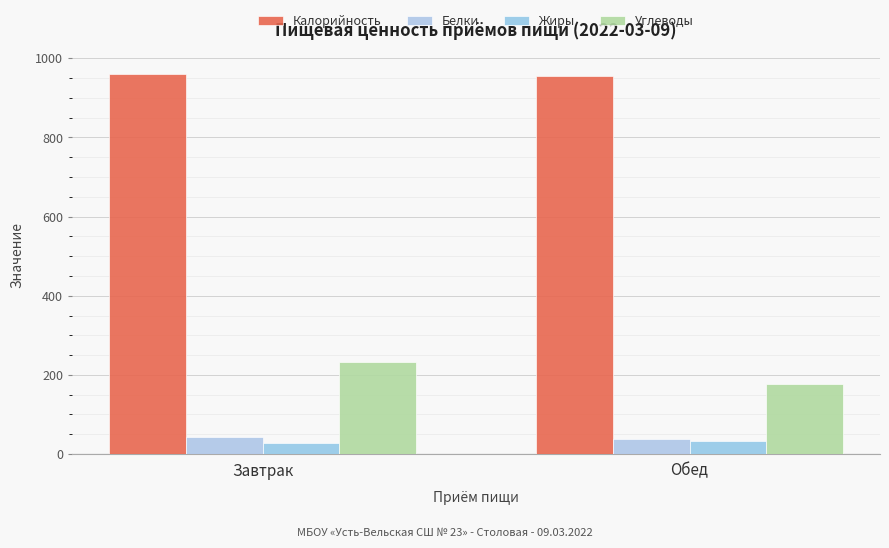

The value of Белки at Обед is 21.1. True or false?

False